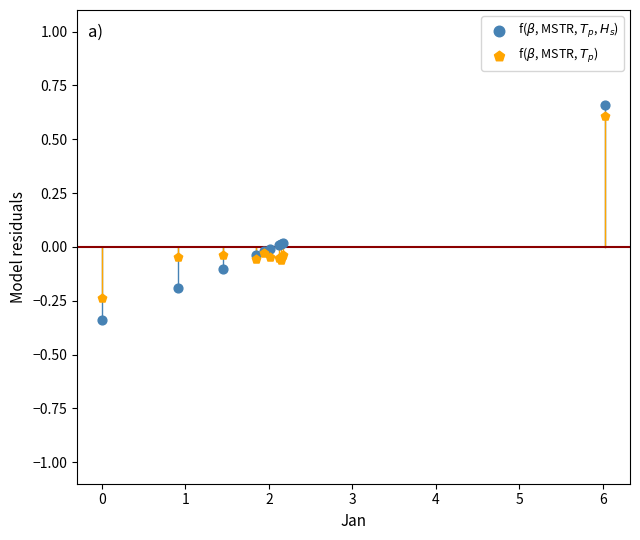

What is the X range (max minus min) for the scatter plot?

6.0